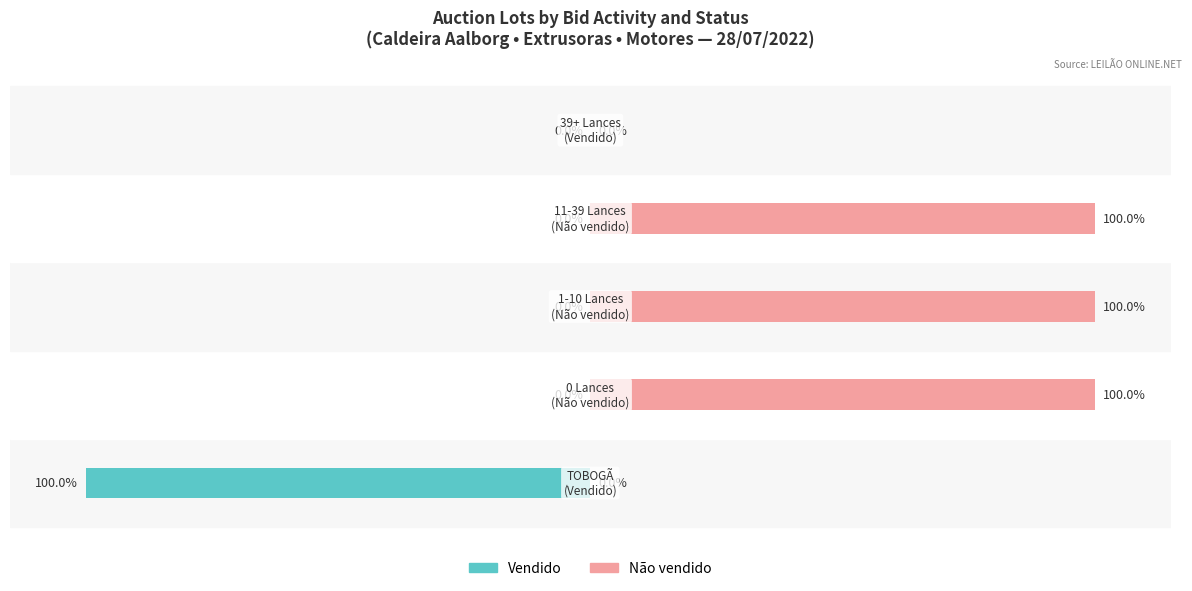

How many groups of bars are there?

5